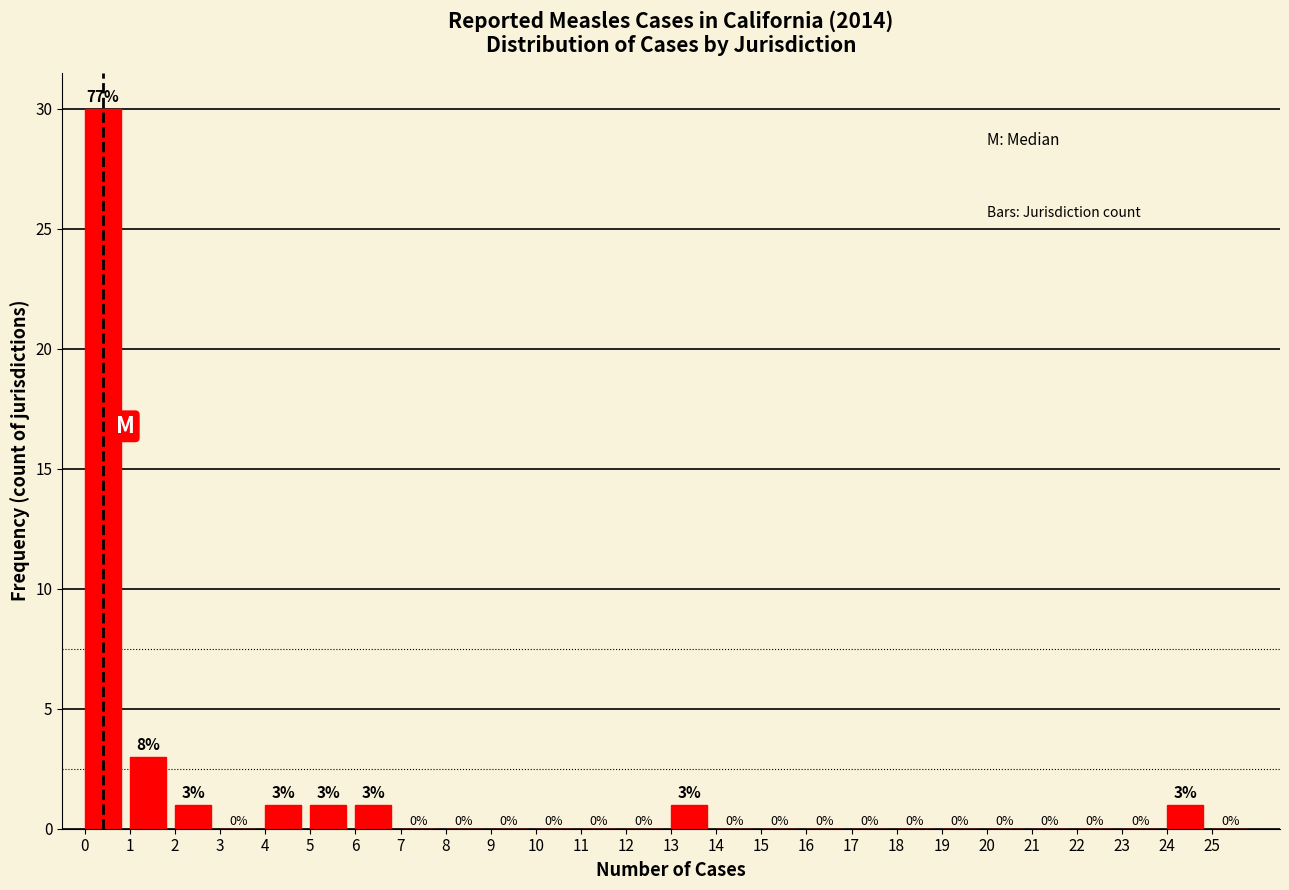

What is the greatest value displayed?

30